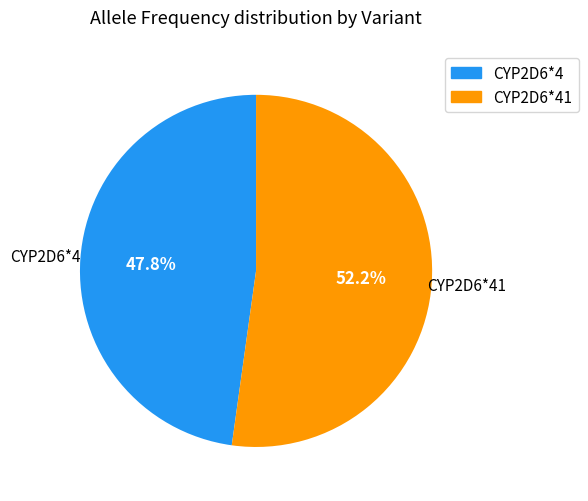

To the nearest percent, what is the average slice percentage?

50%